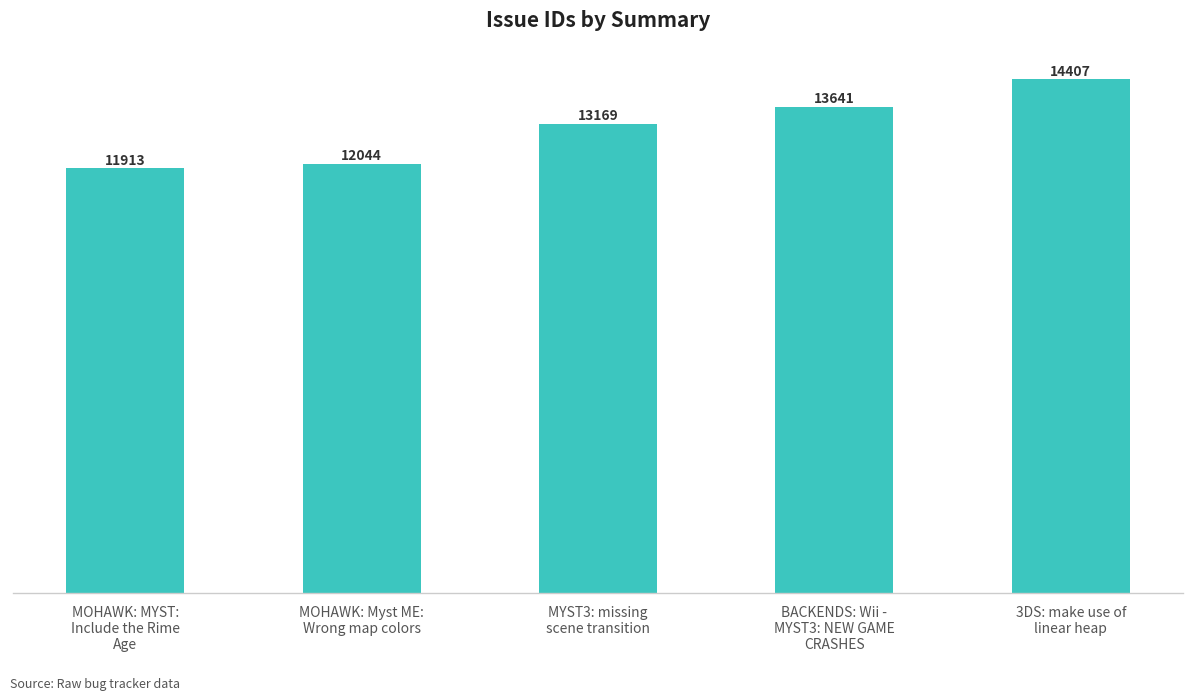

What is the sum of all values?

65174